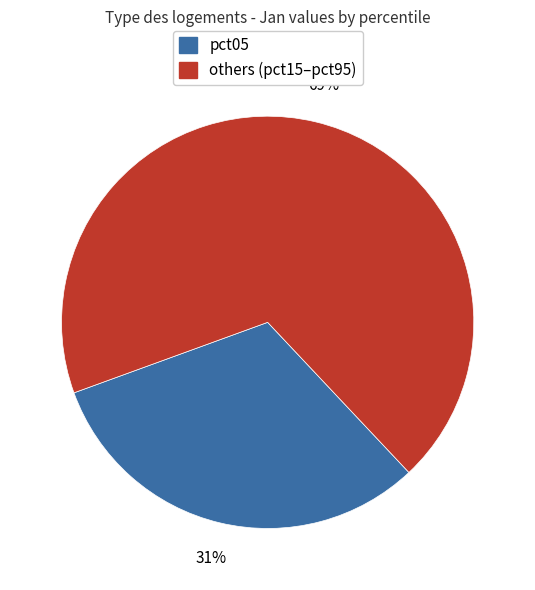

Is there any slice that represents more than half of the pie?

Yes